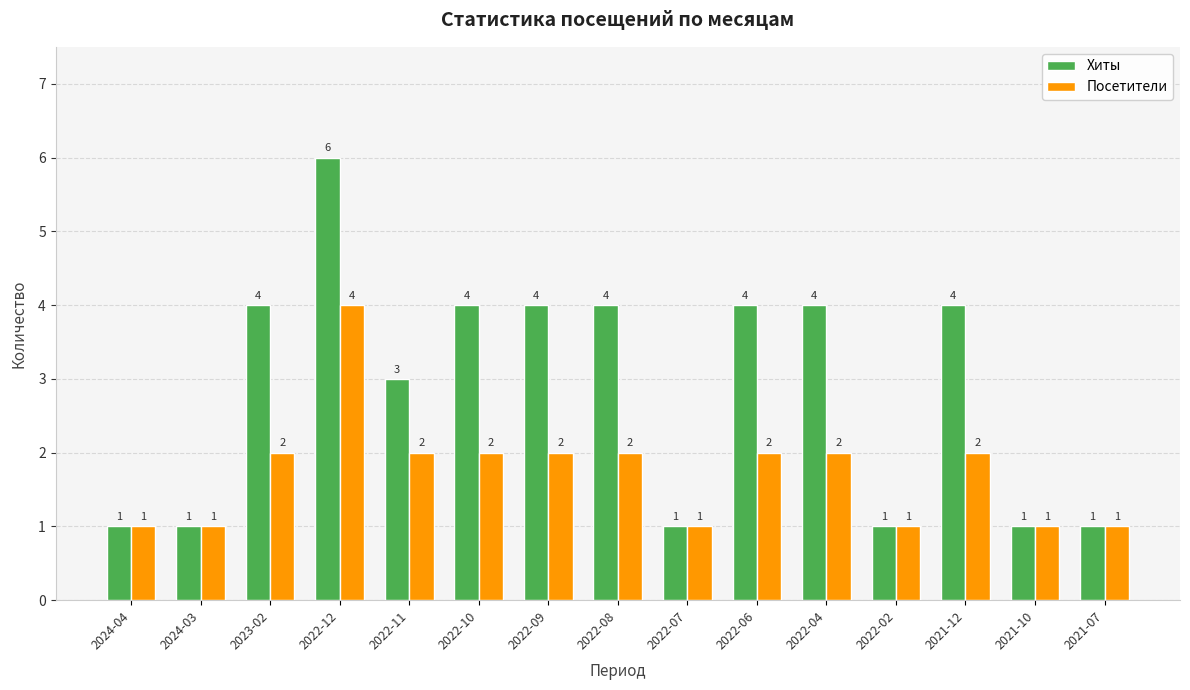

What is the difference between the highest and lowest values at 2022-04?

2